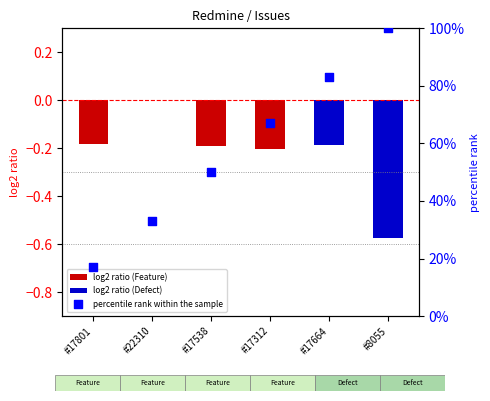

Approximately how many times larger is the value at #17664 compared to #17538?

1.7